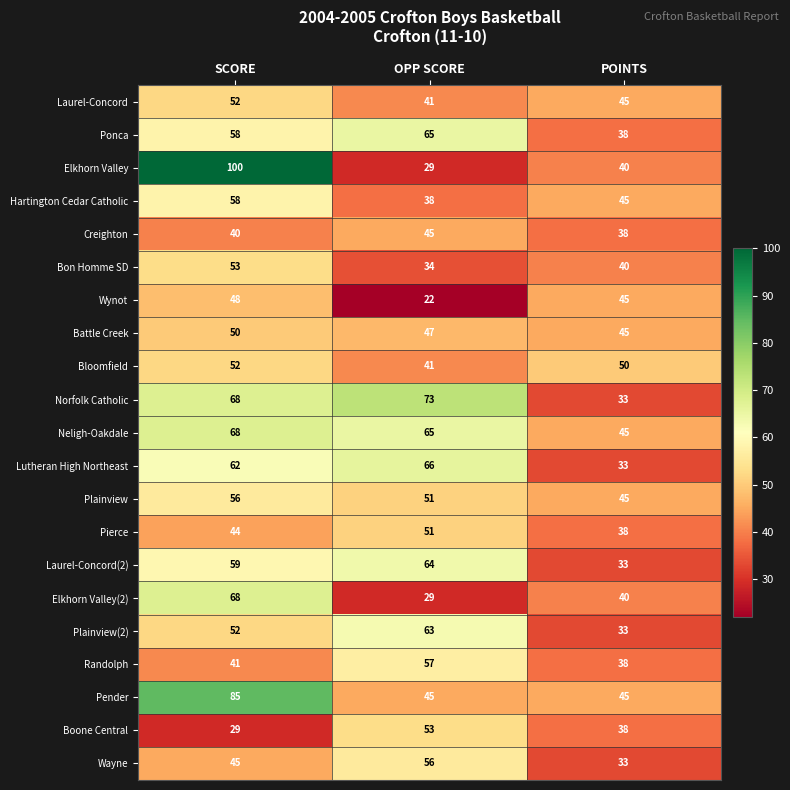

True or false: Bon Homme SD has a value of 70 at POINTS.

False